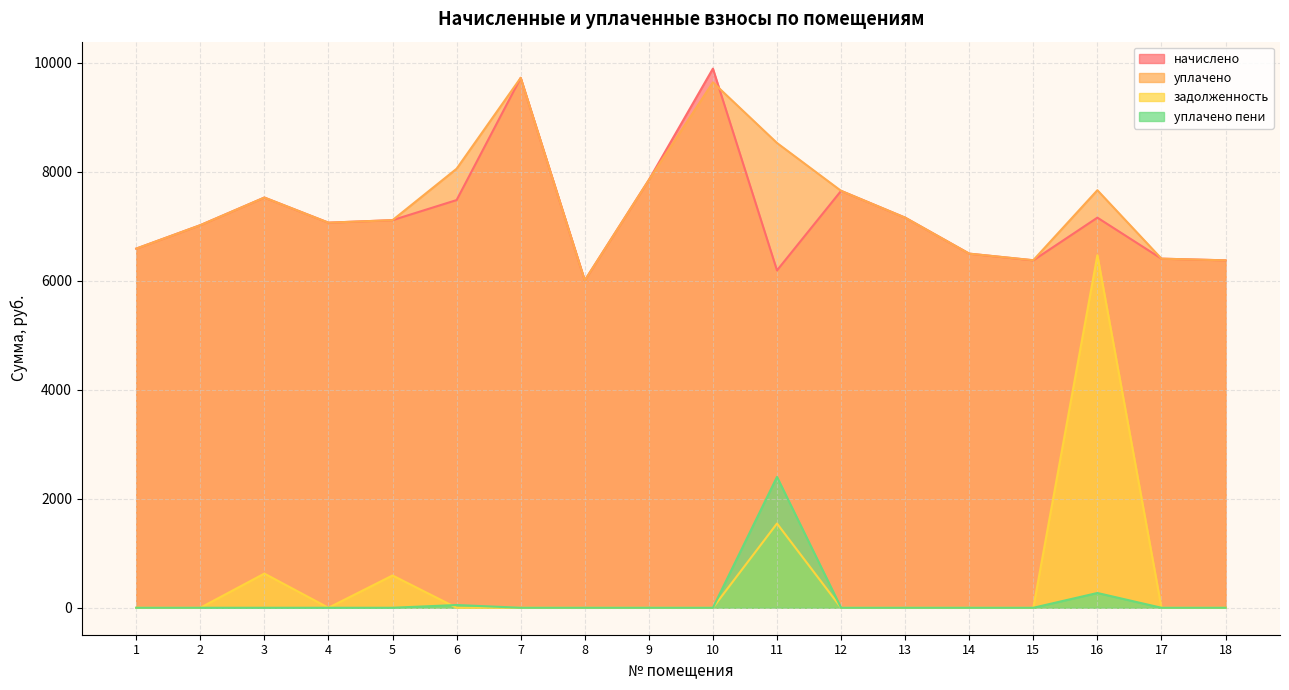

At which category is the sum across all series the highest?

16